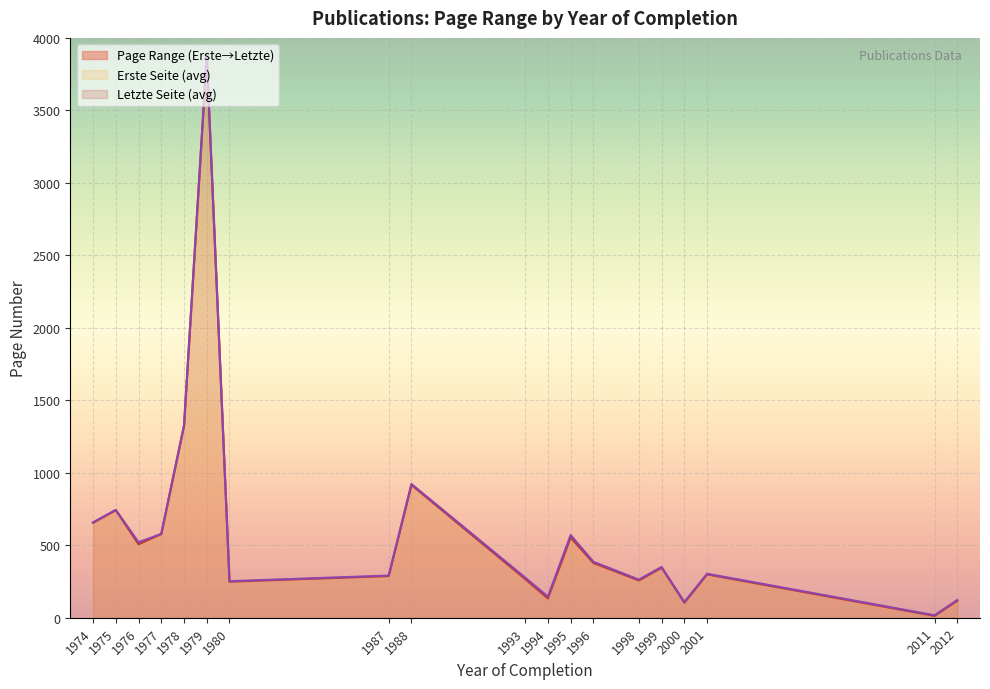

Which has a higher value, 2001 or 1978?

1978